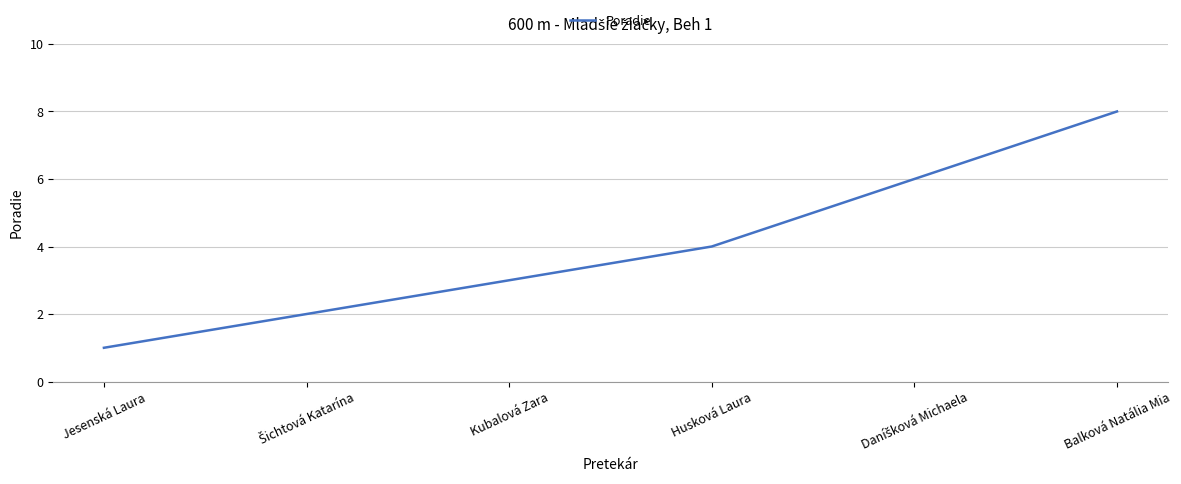

How many distinct data groups are displayed?

1